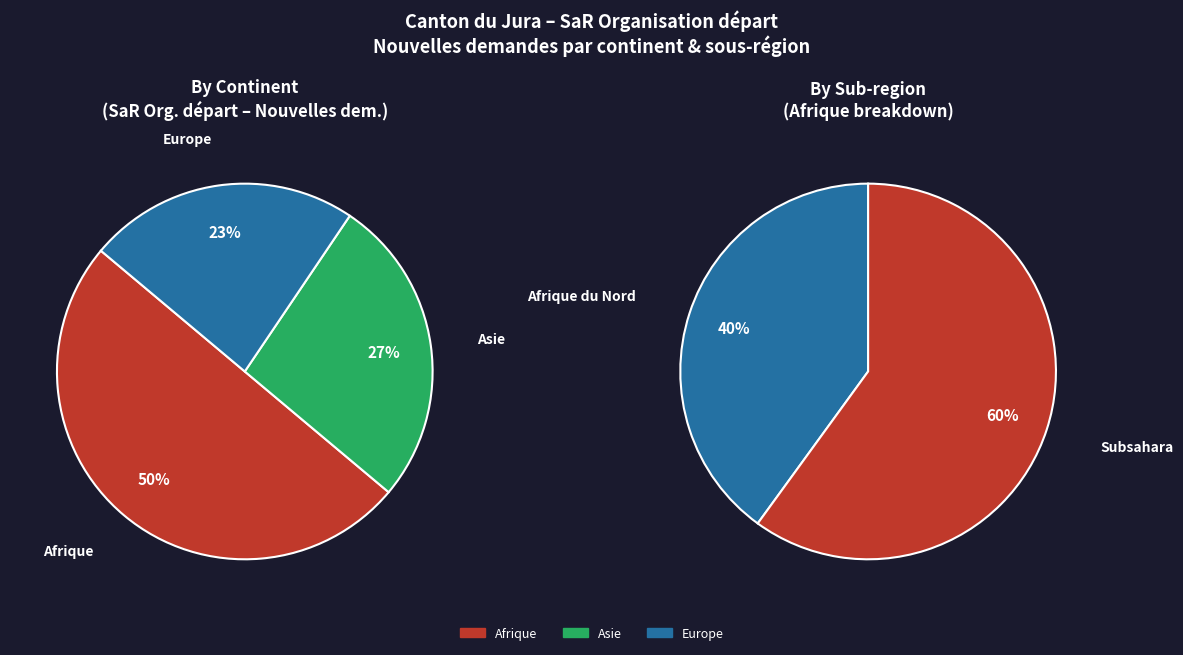

Is the sum of Afrique and Asie greater than half?

Yes